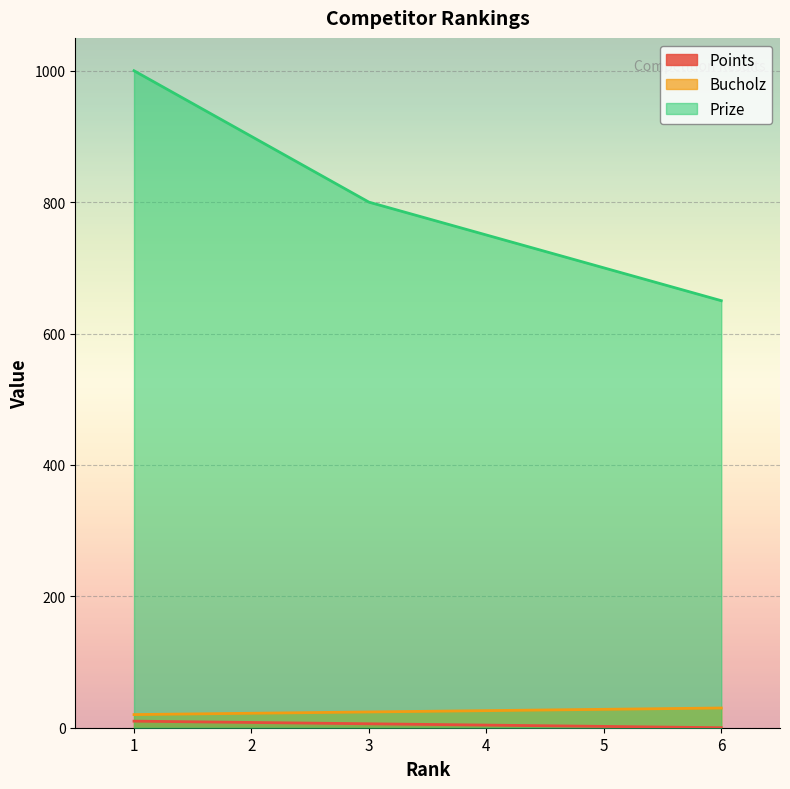

Rank the series by their maximum value, from lowest to highest.

Points, Bucholz, Prize